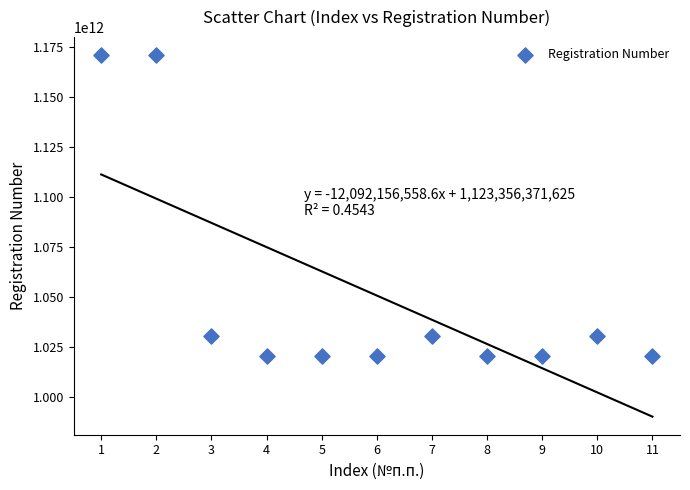

What is the average Y value?

1050803432273